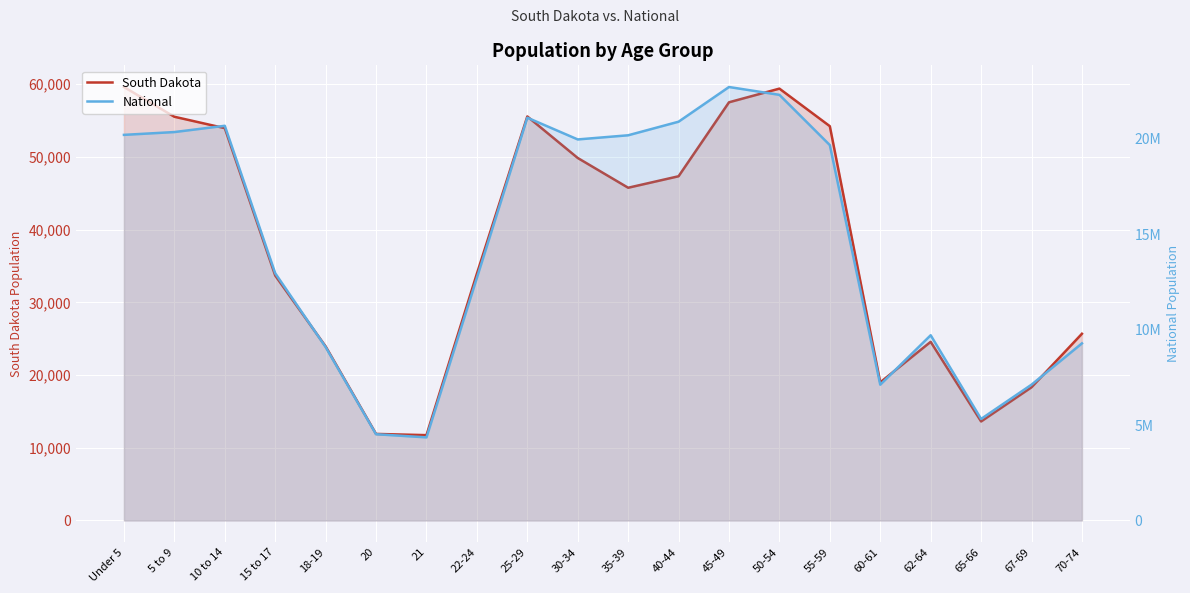

What are all the series names shown in the legend?

South Dakota, National